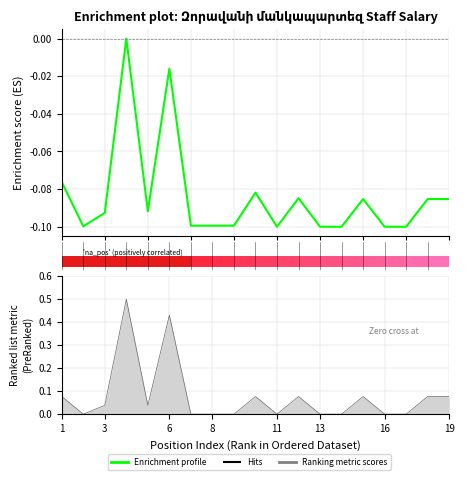

What is the smallest value displayed?

-0.1